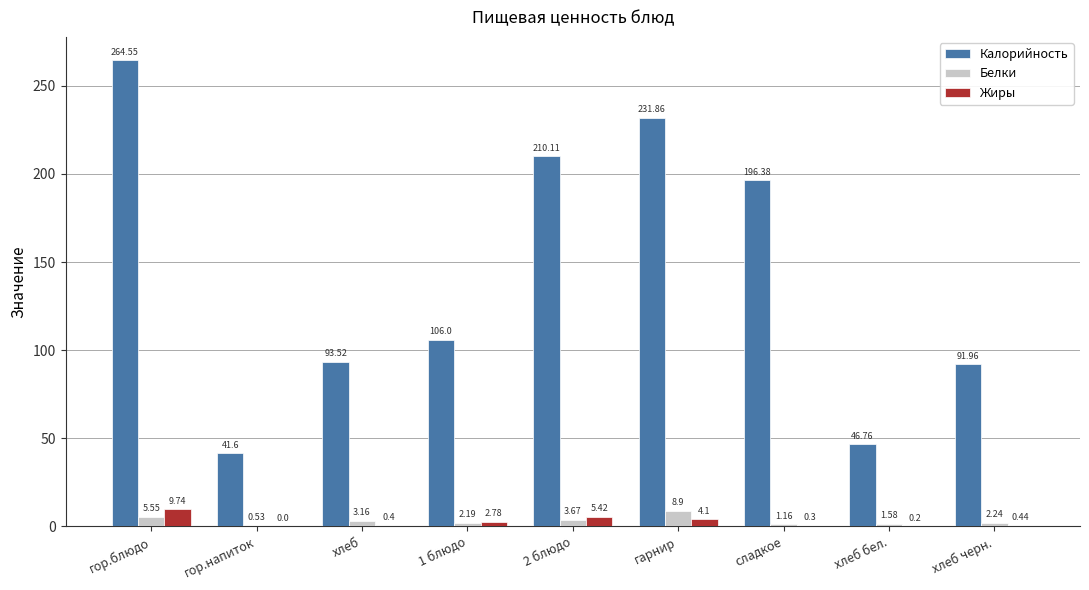

What is the average value of the Калорийность series?

142.5